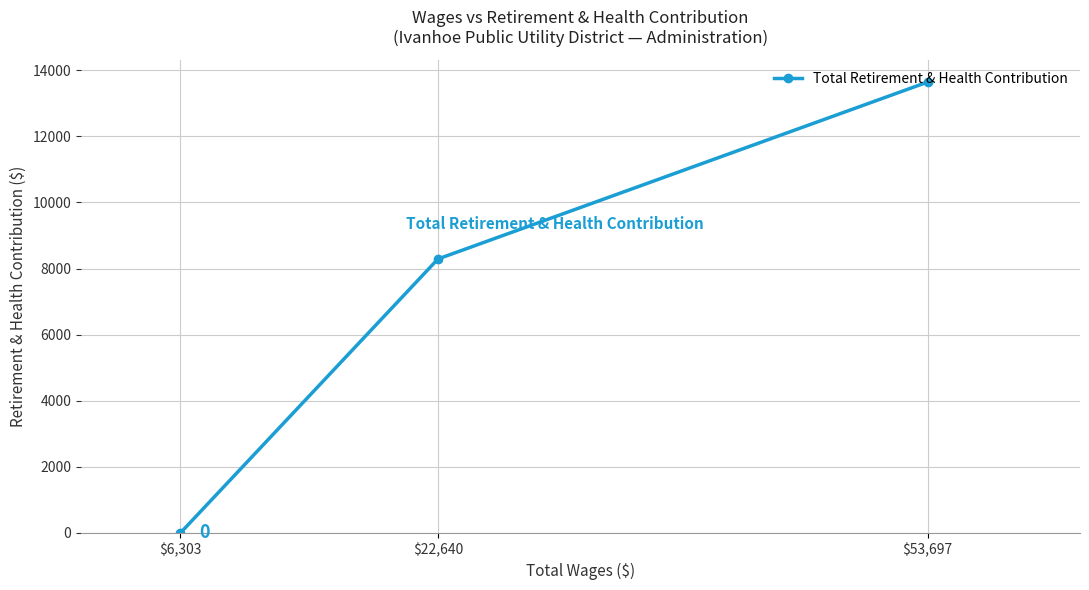

How many values are between 0 and 13643?

3